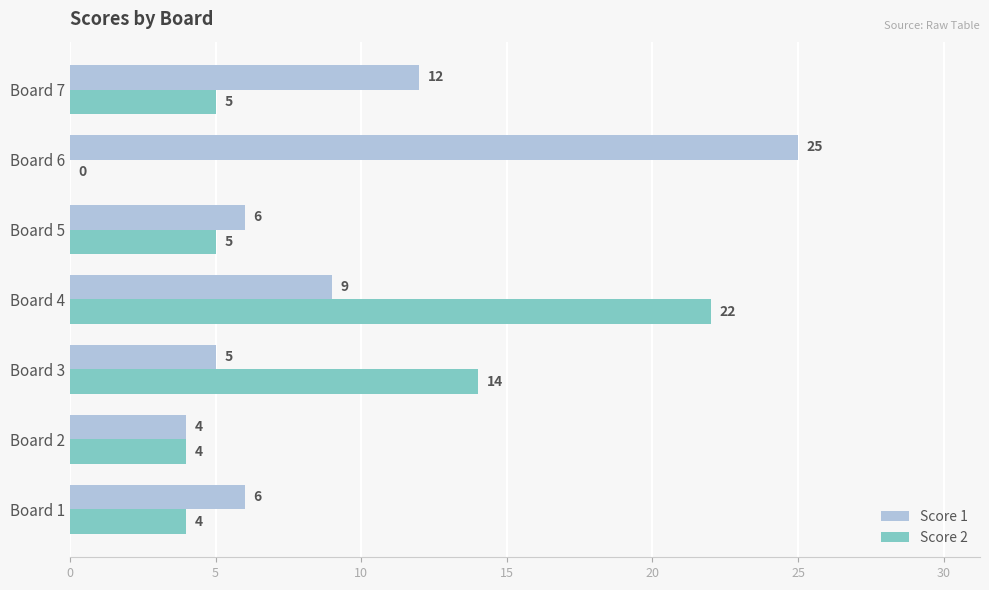

At which category is the sum across all series the highest?

Board 4